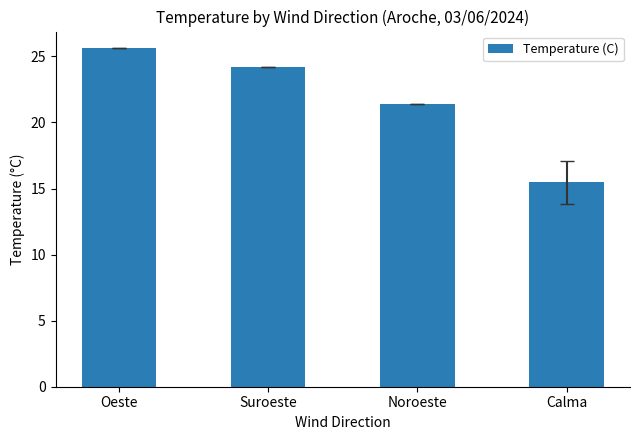

What is the sum of the values at Noroeste and Suroeste?

45.6